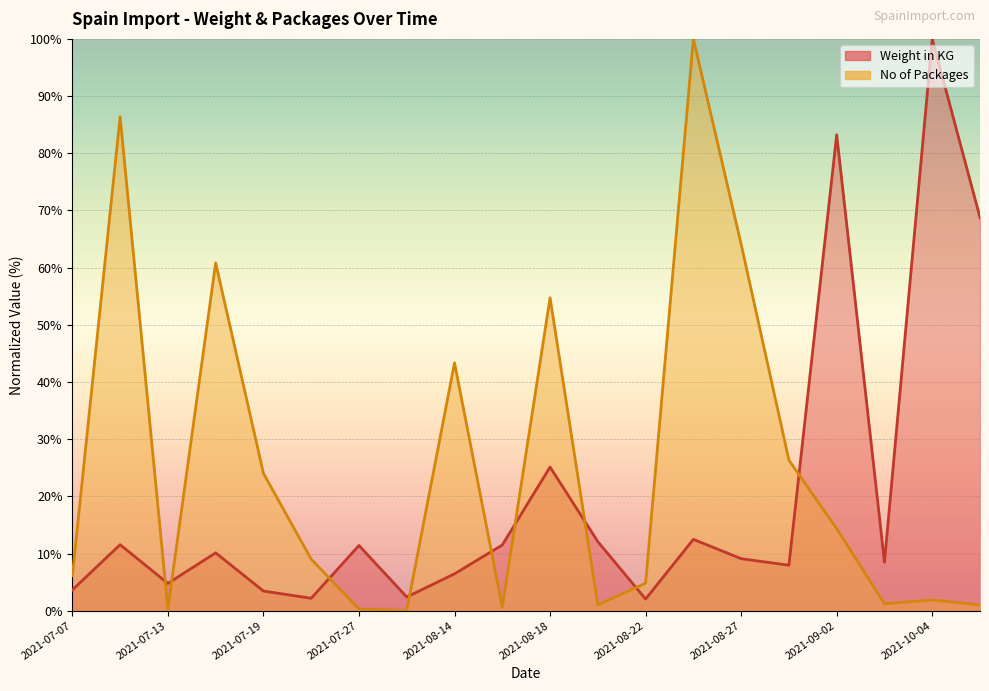

Which series changed the most between 2021-08-10 and 2021-08-17?

Weight in KG